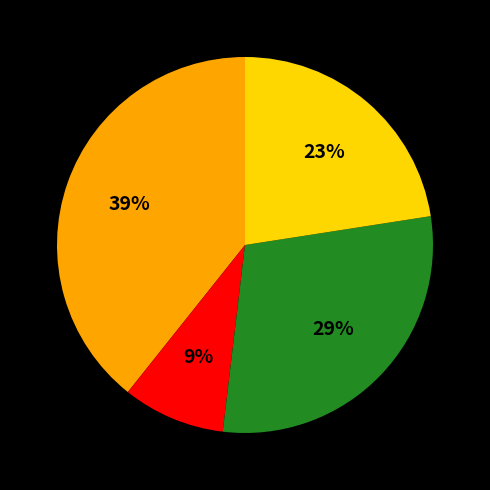

Does any single category account for the majority?

No